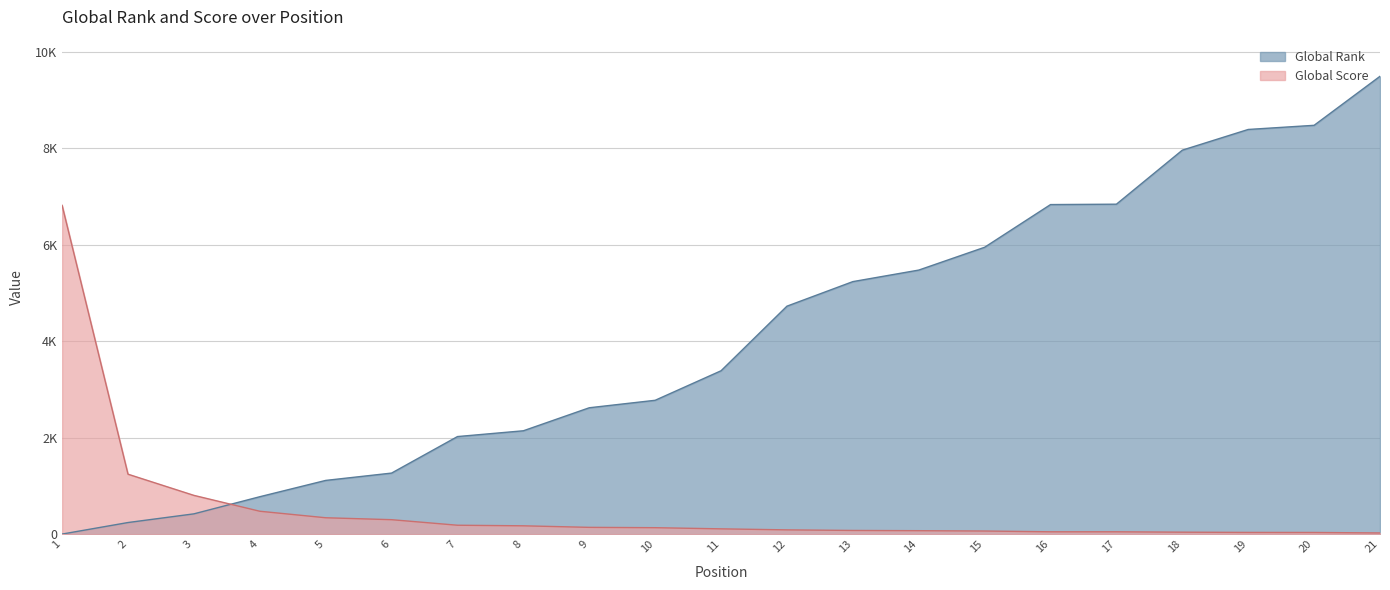

Where does the Global Score series first go above 111?

1